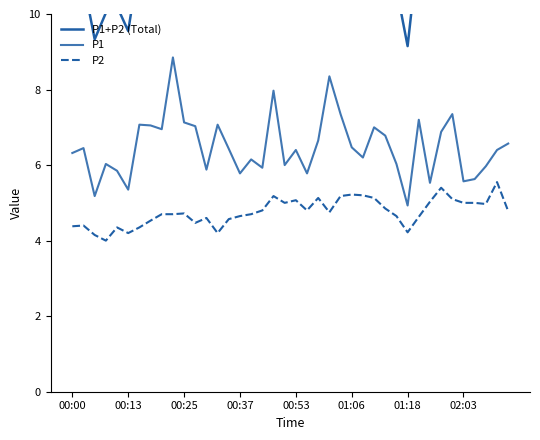

What is the greatest value displayed?

13.6